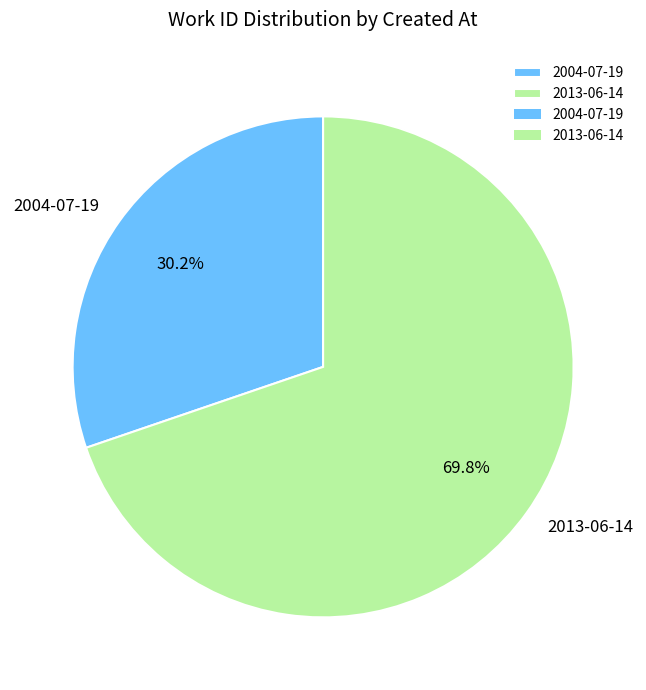

Which slice is the smallest?

2004-07-19